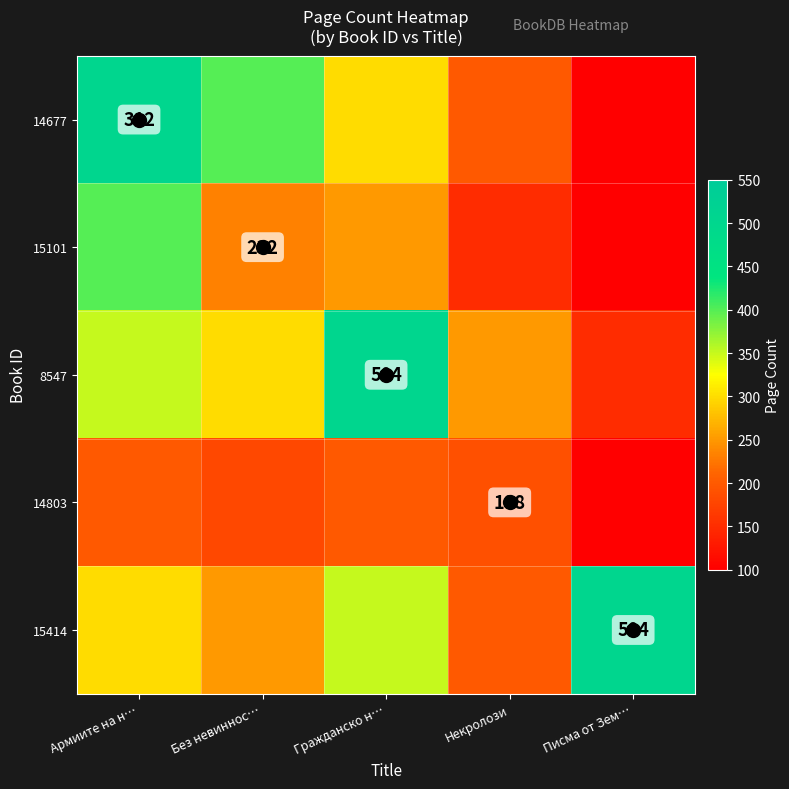

Rank the series at Некролози from lowest to highest value.

15101, 14803, 14677, 15414, 8547